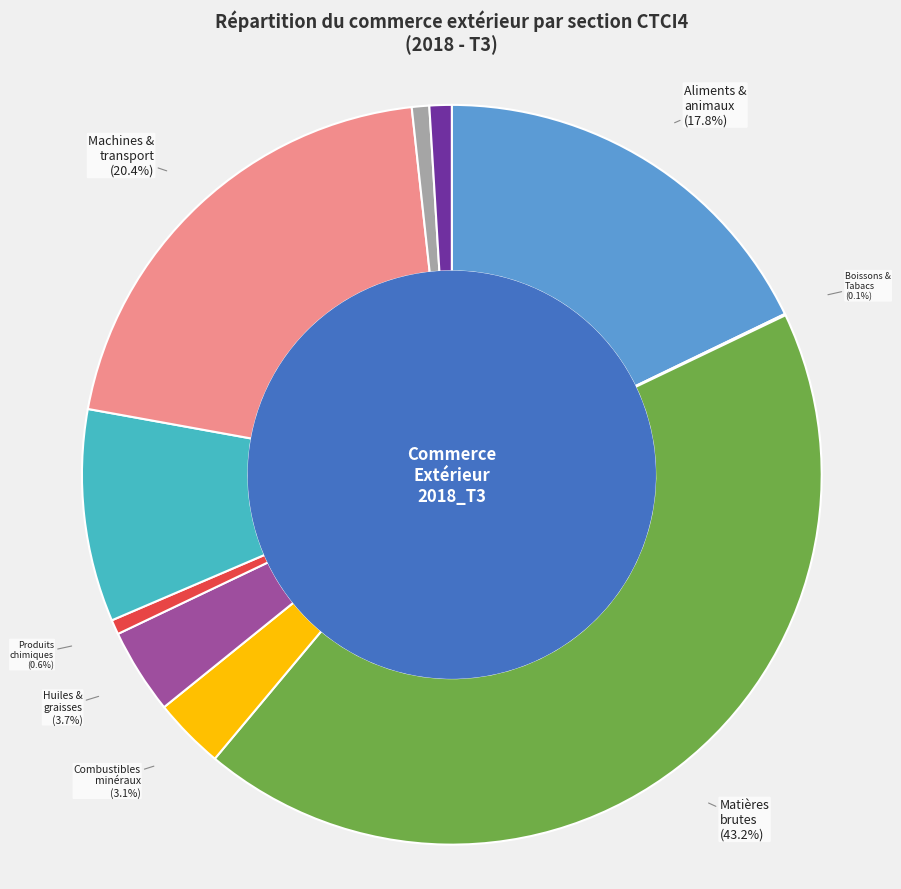

Is there a majority slice in this chart?

No